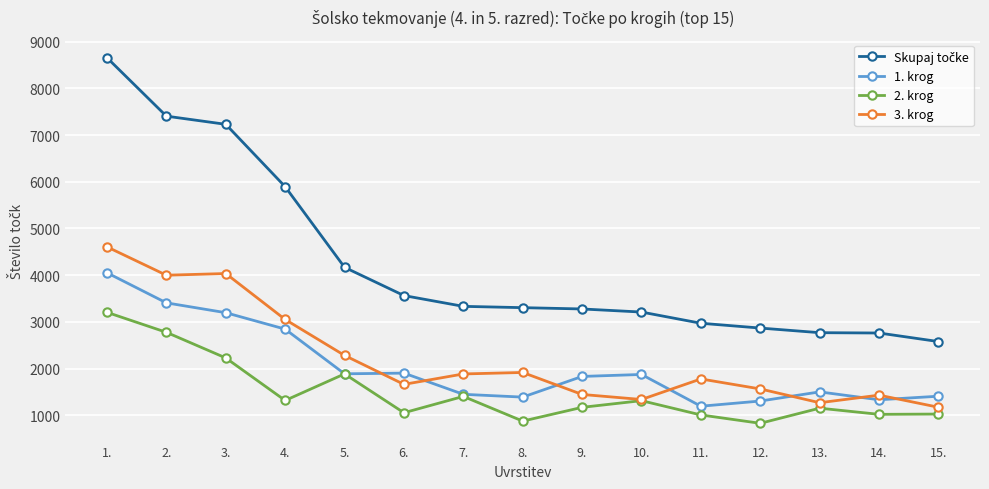

What is the value of the 2. krog point at the 3rd from the left?

2227